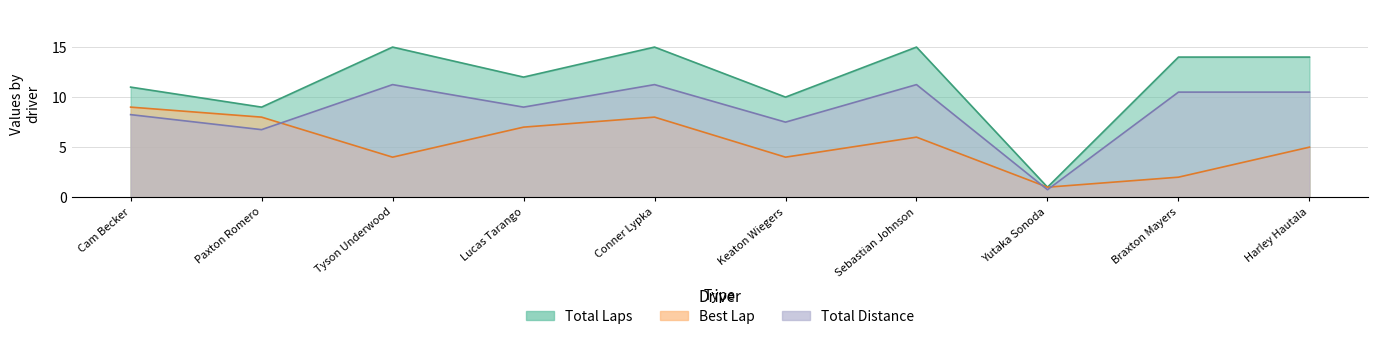

True or false: Best Lap has more than 1 points higher than both neighbors.

True